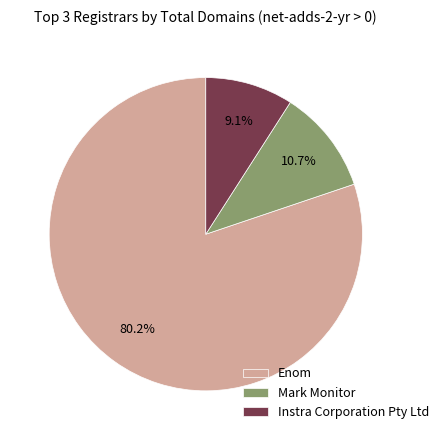

Which slice is the smallest?

Instra Corporation Pty Ltd